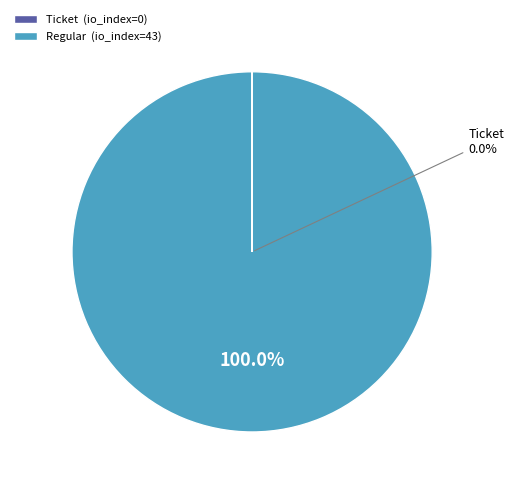

Between tx_type: Ticket (io_index=0) and tx_type: Regular (io_index=43), which is larger?

tx_type: Regular (io_index=43)